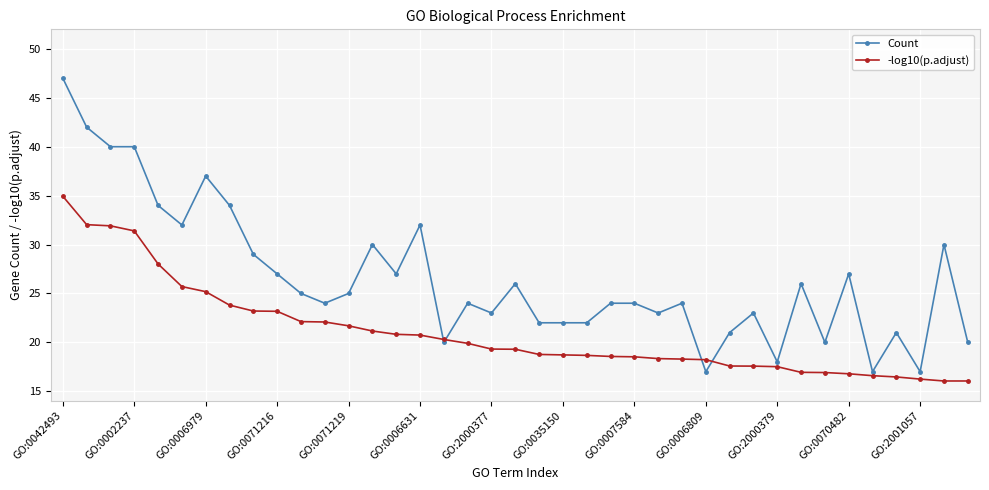

What is the value of the -log10(p.adjust) point at the 35th from the left?

16.6